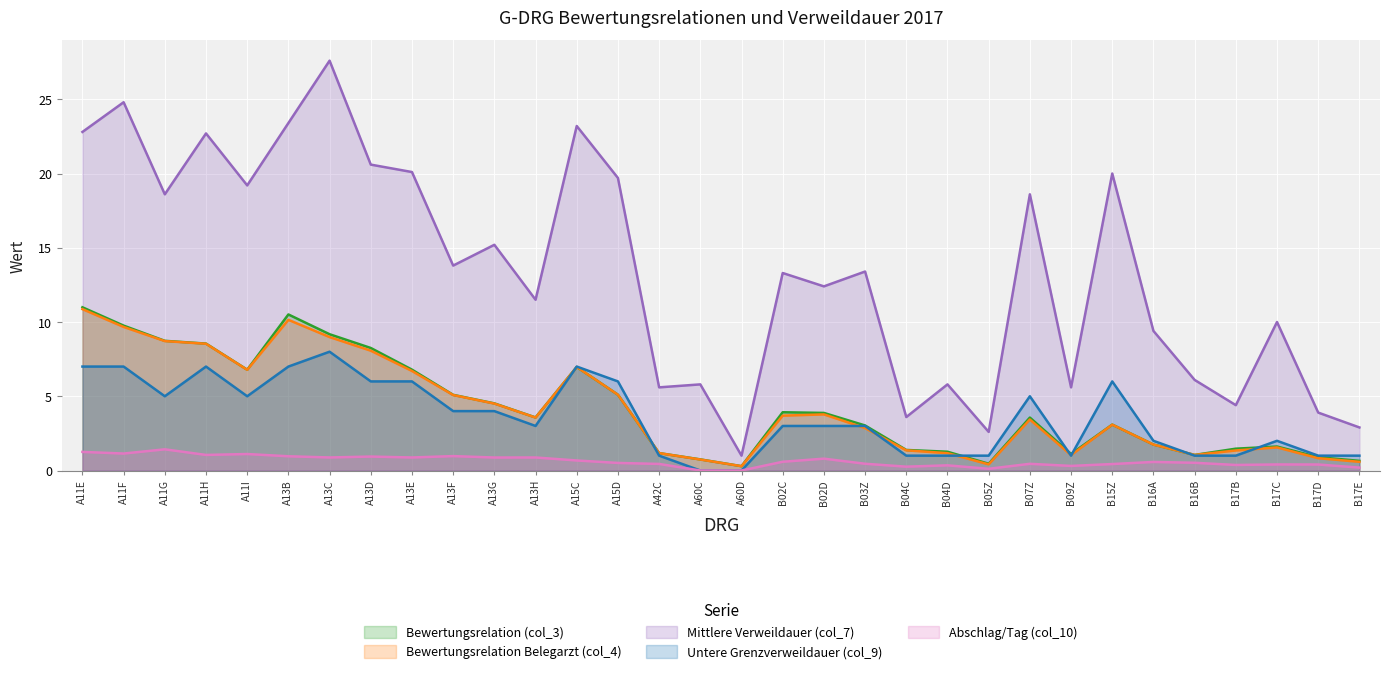

Reading right to left, transcribe all the data shown in this chart.

Bewertungsrelation (col_3): B17E=0.6	B17D=0.9	B17C=1.6	B17B=1.5	B16B=1.1	B16A=1.7	B15Z=3.1	B09Z=1.1	B07Z=3.6	B05Z=0.5	B04D=1.3	B04C=1.4	B03Z=3.0	B02D=3.9	B02C=3.9	A60D=0.3	A60C=0.7	A42C=1.2	A15D=5.1	A15C=7.0	A13H=3.6	A13G=4.5	A13F=5.1	A13E=6.8	A13D=8.3	A13C=9.2	A13B=10.5	A11I=6.8	A11H=8.5	A11G=8.7	A11F=9.8	A11E=11.0
Bewertungsrelation Belegarzt (col_4): B17E=0.6	B17D=0.8	B17C=1.6	B17B=1.3	B16B=1.0	B16A=1.7	B15Z=3.1	B09Z=1.0	B07Z=3.4	B05Z=0.4	B04D=1.2	B04C=1.4	B03Z=2.9	B02D=3.8	B02C=3.7	A60D=0.3	A60C=0.7	A42C=1.2	A15D=5.1	A15C=7.0	A13H=3.6	A13G=4.5	A13F=5.1	A13E=6.7	A13D=8.1	A13C=9.0	A13B=10.1	A11I=6.8	A11H=8.5	A11G=8.7	A11F=9.7	A11E=10.9
Mittlere Verweildauer (col_7): B17E=2.9	B17D=3.9	B17C=10.0	B17B=4.4	B16B=6.1	B16A=9.4	B15Z=20.0	B09Z=5.6	B07Z=18.6	B05Z=2.6	B04D=5.8	B04C=3.6	B03Z=13.4	B02D=12.4	B02C=13.3	A60D=1.0	A60C=5.8	A42C=5.6	A15D=19.7	A15C=23.2	A13H=11.5	A13G=15.2	A13F=13.8	A13E=20.1	A13D=20.6	A13C=27.6	A13B=23.4	A11I=19.2	A11H=22.7	A11G=18.6	A11F=24.8	A11E=22.8
Untere Grenzverweildauer (col_9): B17E=1.0	B17D=1.0	B17C=2.0	B17B=1.0	B16B=1.0	B16A=2.0	B15Z=6.0	B09Z=1.0	B07Z=5.0	B05Z=1.0	B04D=1.0	B04C=1.0	B03Z=3.0	B02D=3.0	B02C=3.0	A60D=0.0	A60C=0.0	A42C=1.0	A15D=6.0	A15C=7.0	A13H=3.0	A13G=4.0	A13F=4.0	A13E=6.0	A13D=6.0	A13C=8.0	A13B=7.0	A11I=5.0	A11H=7.0	A11G=5.0	A11F=7.0	A11E=7.0
Abschlag/Tag (col_10): B17E=0.2	B17D=0.4	B17C=0.4	B17B=0.4	B16B=0.5	B16A=0.6	B15Z=0.4	B09Z=0.3	B07Z=0.5	B05Z=0.1	B04D=0.3	B04C=0.3	B03Z=0.5	B02D=0.8	B02C=0.6	A60D=0.0	A60C=0.0	A42C=0.4	A15D=0.5	A15C=0.7	A13H=0.9	A13G=0.9	A13F=1.0	A13E=0.9	A13D=0.9	A13C=0.9	A13B=1.0	A11I=1.1	A11H=1.0	A11G=1.4	A11F=1.1	A11E=1.3